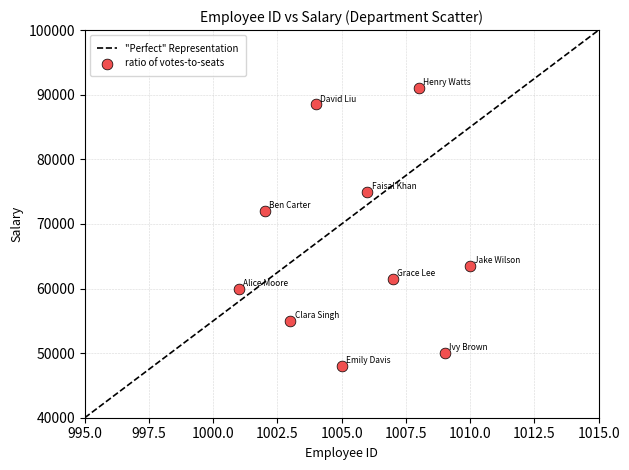

What is the average Y value?

66450